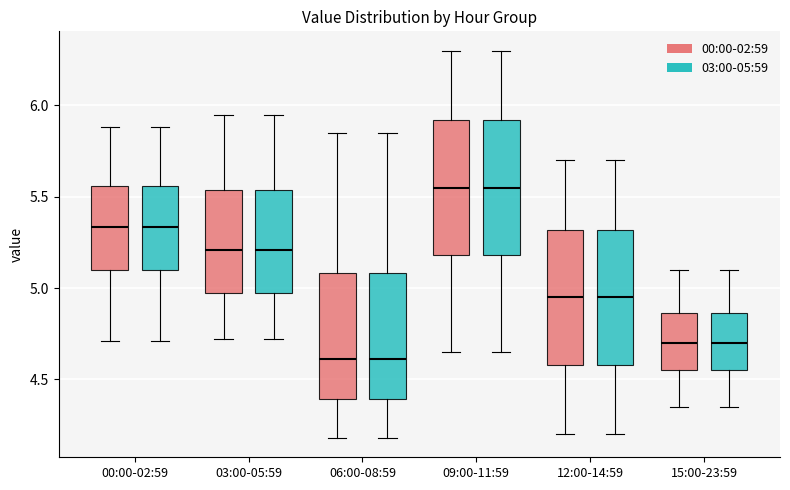

Reading left to right, transcribe this box plot: for each box, give where its median line is, the range the box spans, and where its two whiskers end, as read against the y-axis. The values are not printed on the chart, so give them approximately, as read against the axis.

00:00-02:59 (00:00-02:59): median 5.35, box 5.10 to 5.55, whiskers 4.70 to 5.90
00:00-02:59 (03:00-05:59): median 5.35, box 5.10 to 5.55, whiskers 4.70 to 5.90
03:00-05:59 (00:00-02:59): median 5.20, box 4.95 to 5.55, whiskers 4.70 to 5.95
03:00-05:59 (03:00-05:59): median 5.20, box 4.95 to 5.55, whiskers 4.70 to 5.95
06:00-08:59 (00:00-02:59): median 4.60, box 4.40 to 5.10, whiskers 4.20 to 5.85
06:00-08:59 (03:00-05:59): median 4.60, box 4.40 to 5.10, whiskers 4.20 to 5.85
09:00-11:59 (00:00-02:59): median 5.55, box 5.20 to 5.90, whiskers 4.65 to 6.30
09:00-11:59 (03:00-05:59): median 5.55, box 5.20 to 5.90, whiskers 4.65 to 6.30
12:00-14:59 (00:00-02:59): median 4.95, box 4.60 to 5.30, whiskers 4.20 to 5.70
12:00-14:59 (03:00-05:59): median 4.95, box 4.60 to 5.30, whiskers 4.20 to 5.70
15:00-23:59 (00:00-02:59): median 4.70, box 4.55 to 4.85, whiskers 4.35 to 5.10
15:00-23:59 (03:00-05:59): median 4.70, box 4.55 to 4.85, whiskers 4.35 to 5.10